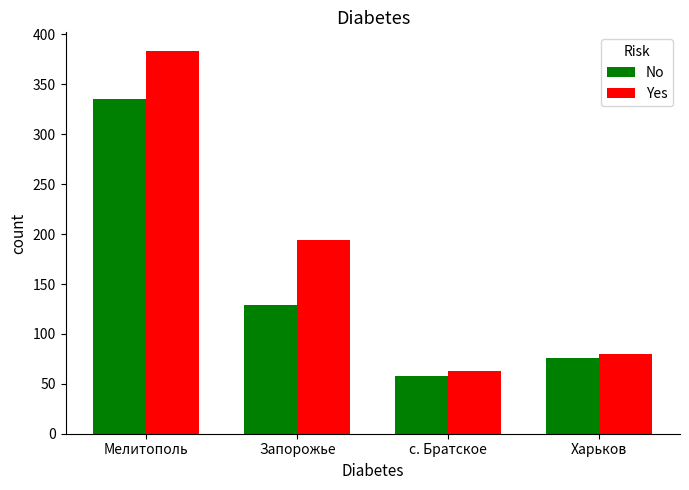

What is the smallest value displayed?

57.5